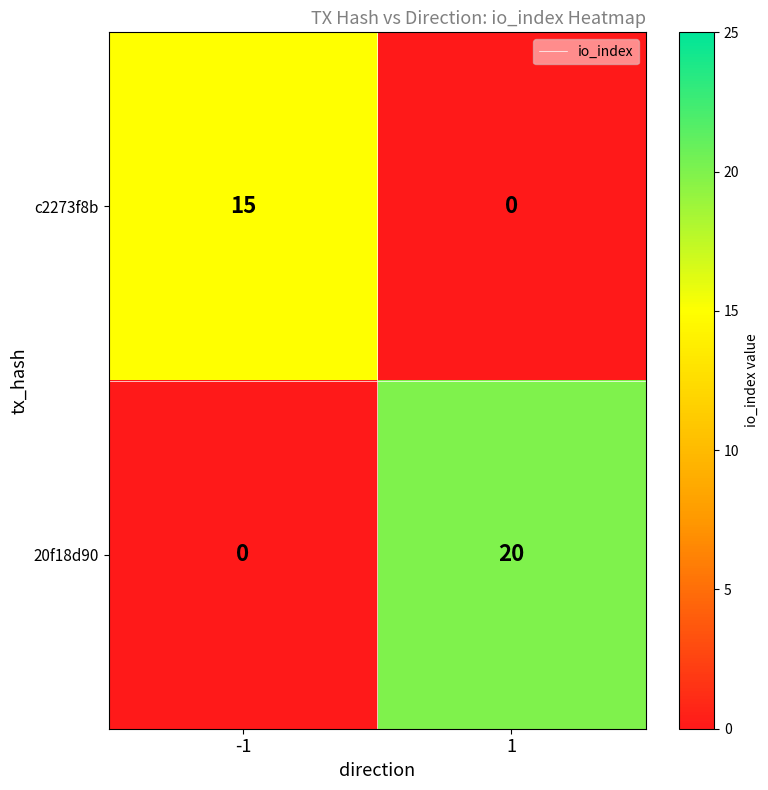

Reading right to left, list all the values displayed in this chart.

c2273f8b: 1=0	-1=15
20f18d90: 1=20	-1=0